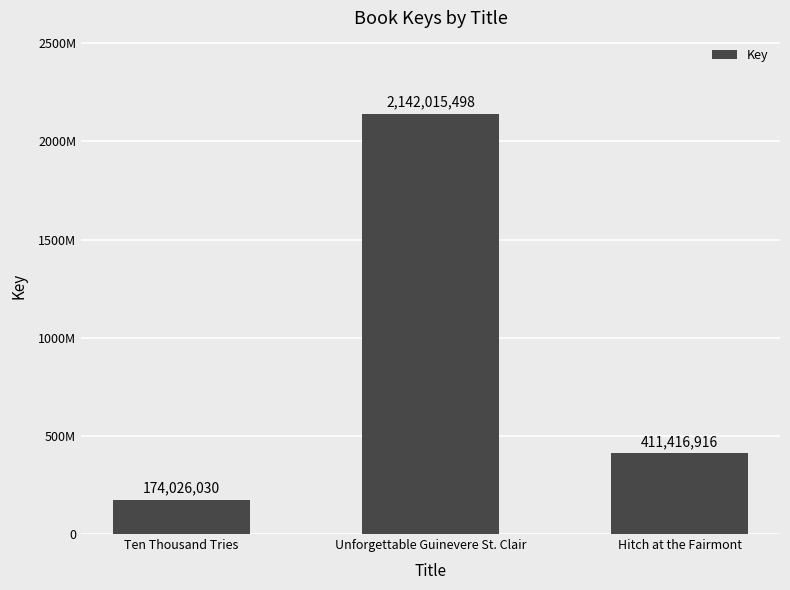

What is the smallest value displayed?

174026030